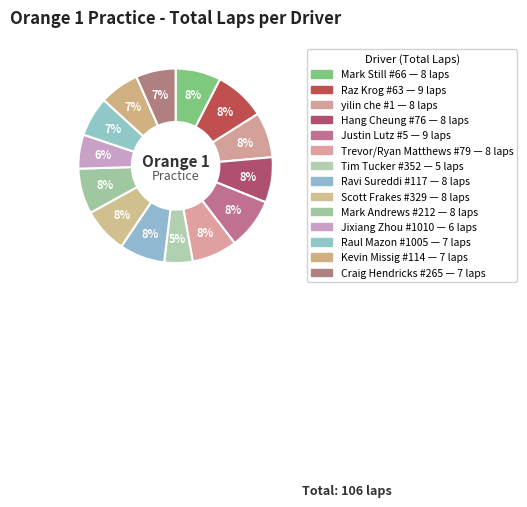

The Craig Hendricks #265 slice represents 7% of the pie. True or false?

True